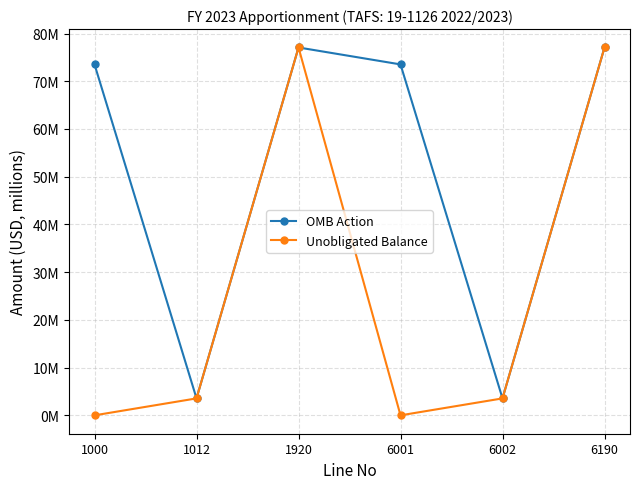

What are all the series names shown in the legend?

OMB Action, Unobligated Balance